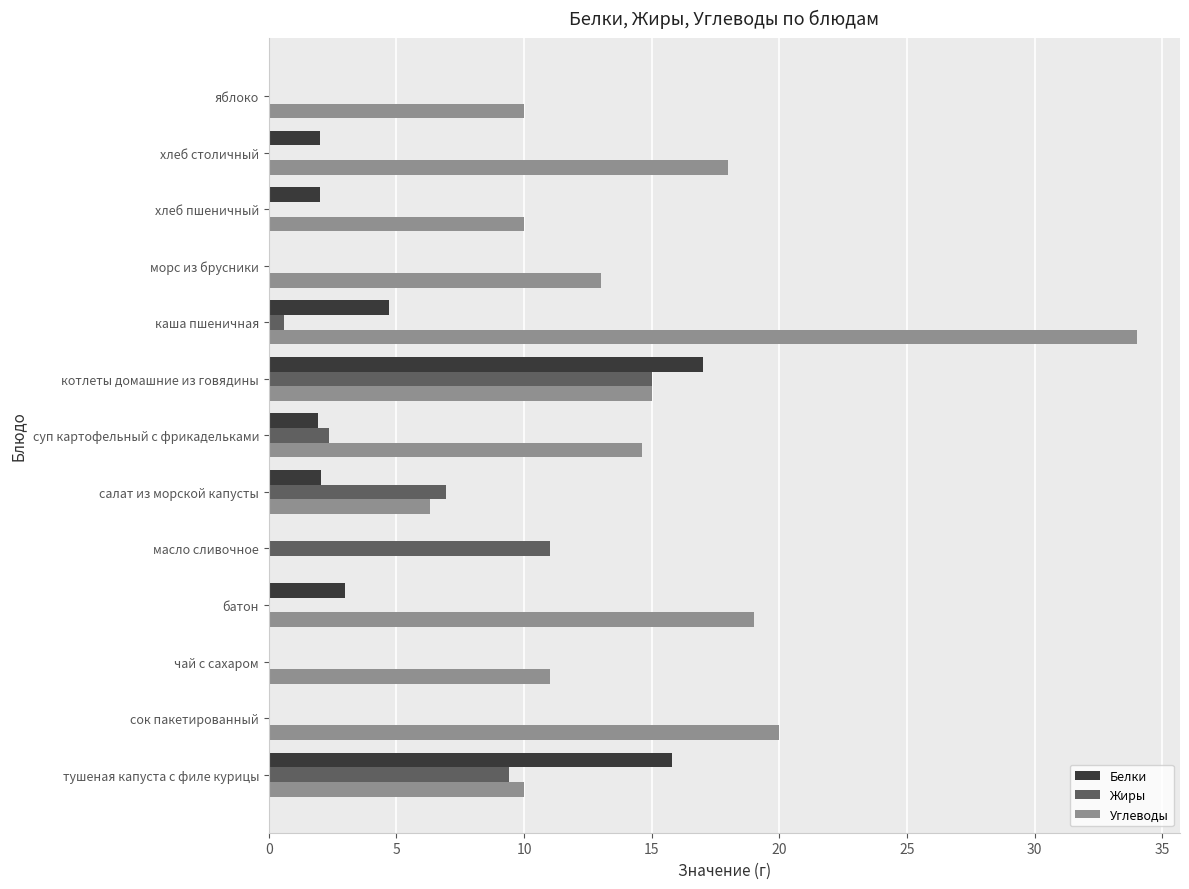

Read the Жиры value at тушеная капуста с филе курицы.

9.4